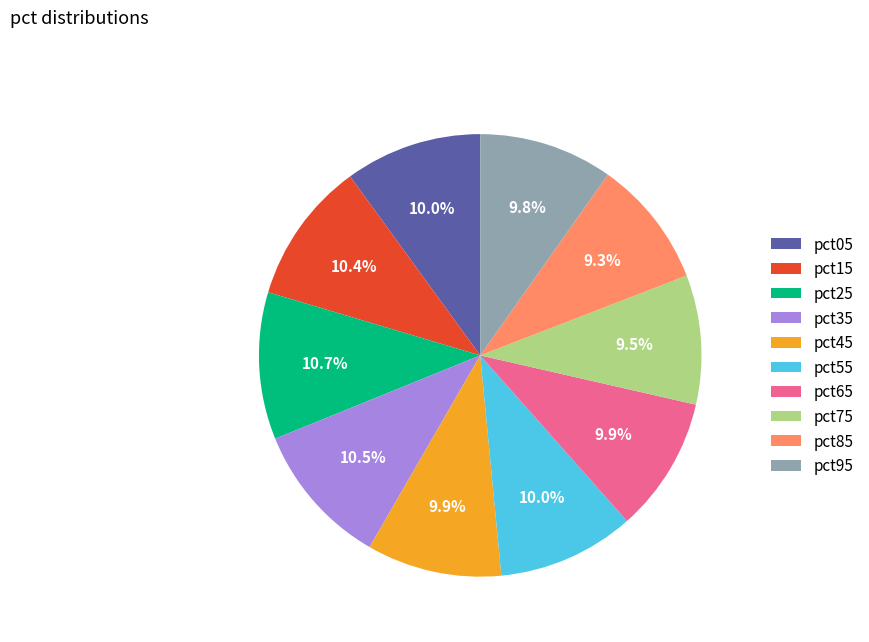

To the nearest percent, what is the combined percentage of pct45 and pct15?

20%